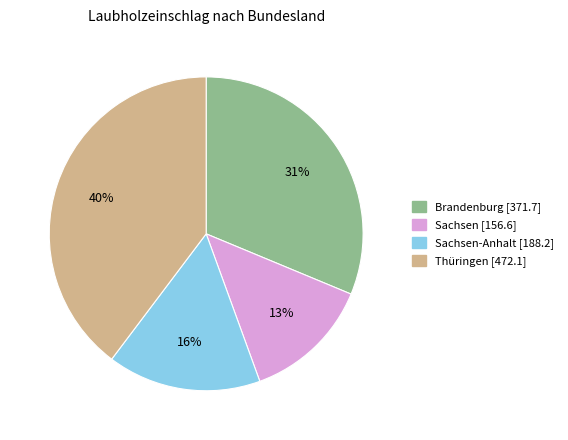

To the nearest percent, what is the difference between the largest and smallest slice percentages?

27%